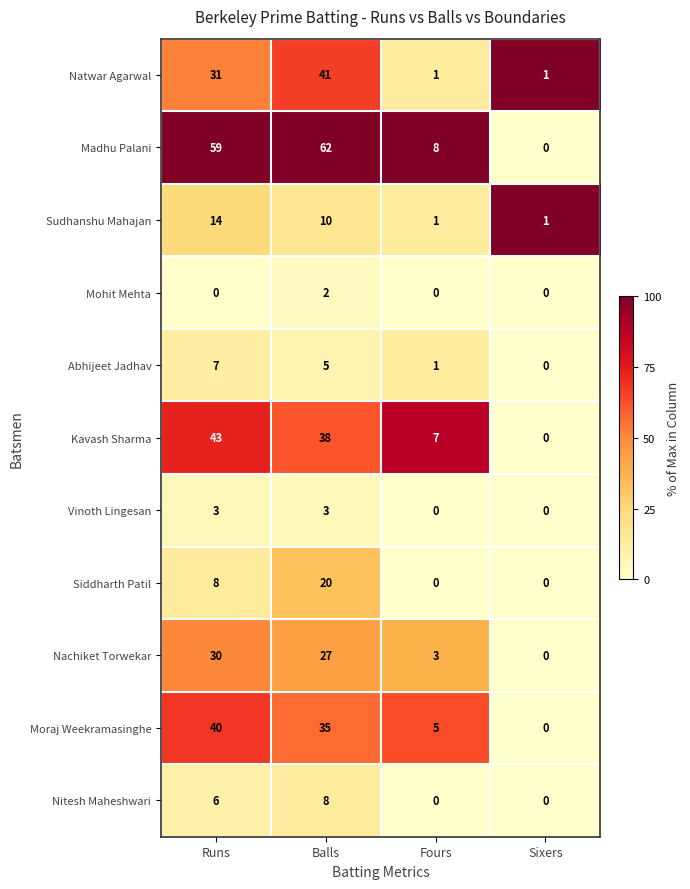

Which series has the largest range (max minus min)?

Madhu Palani